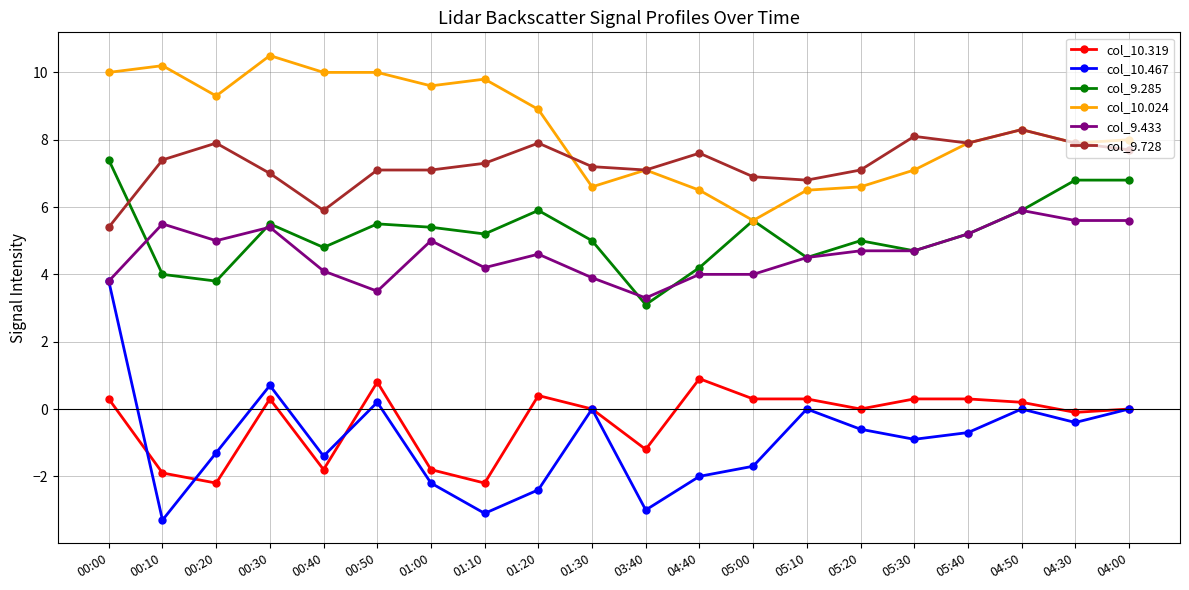

The col_9.728 series shows 7.9 at 00:20. True or false?

True